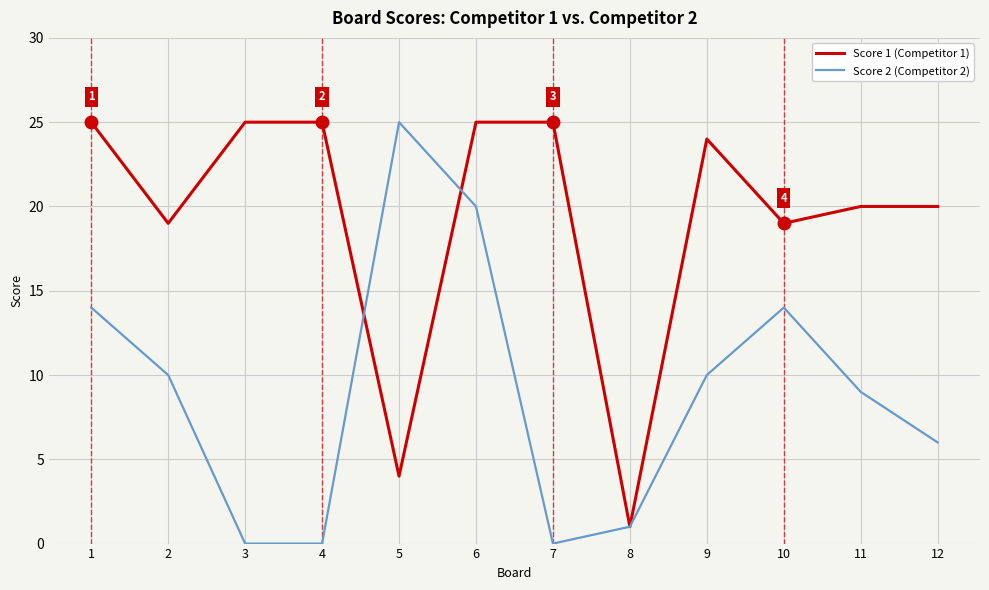

At 6, list the series in order from largest to smallest.

Score 1 (Competitor 1), Score 2 (Competitor 2)